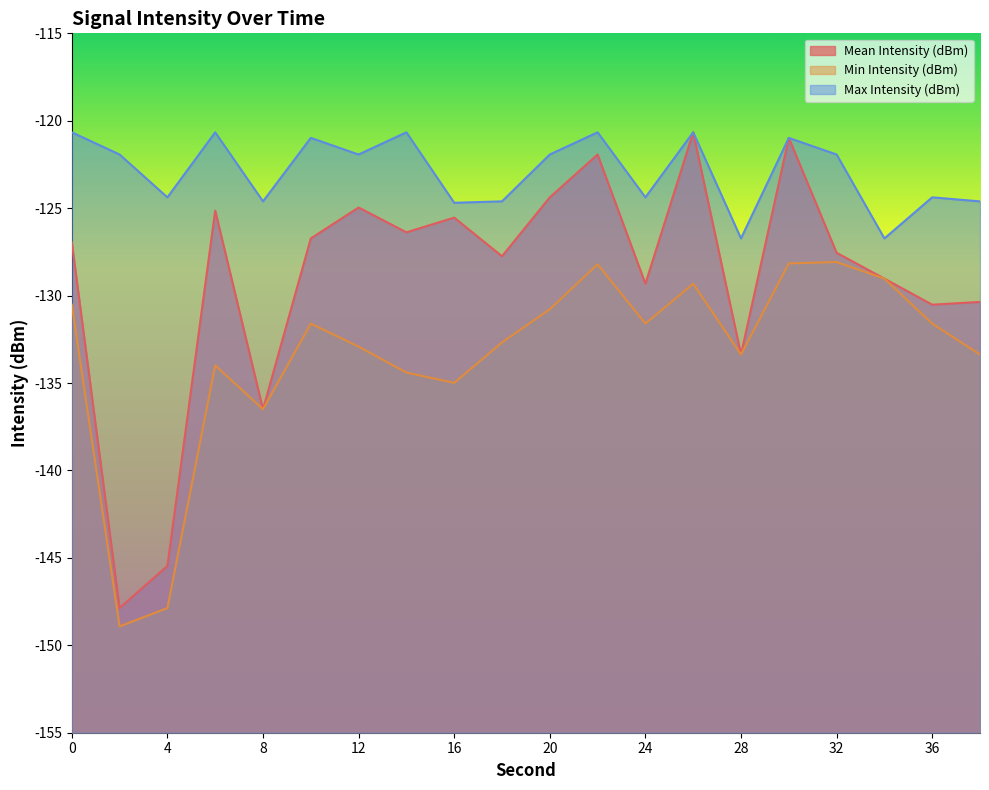

What is the spread (max minus min) of values at 22?

7.6